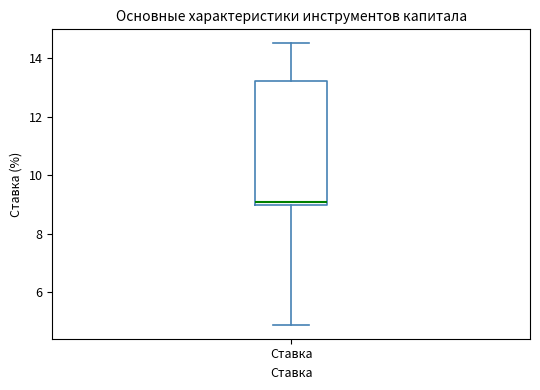

Transcribe this box plot: give where the median line is, the range the box spans, and where the two whiskers end, as read against the y-axis. The values are not printed on the chart, so give them approximately, as read against the axis.

median 9.2, box 9.0 to 13.2, whiskers 5.0 to 14.6